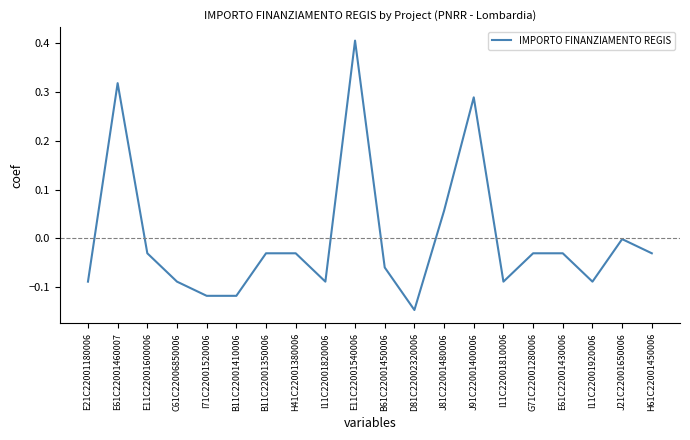

What is the difference between the maximum and minimum values?

0.6